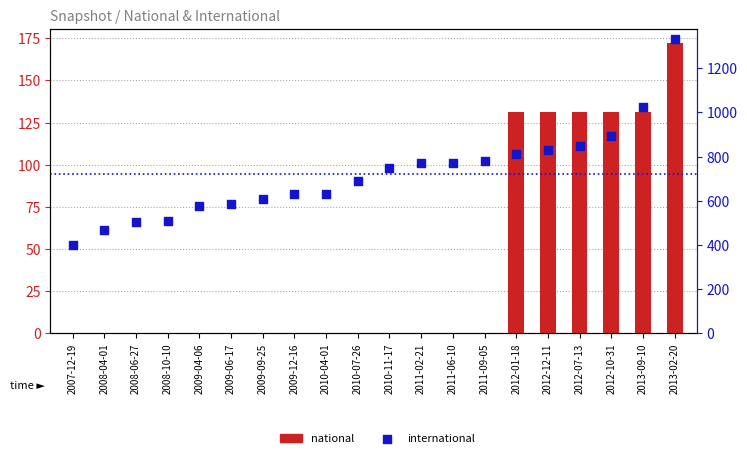

What are all the series names shown in the legend?

national, international